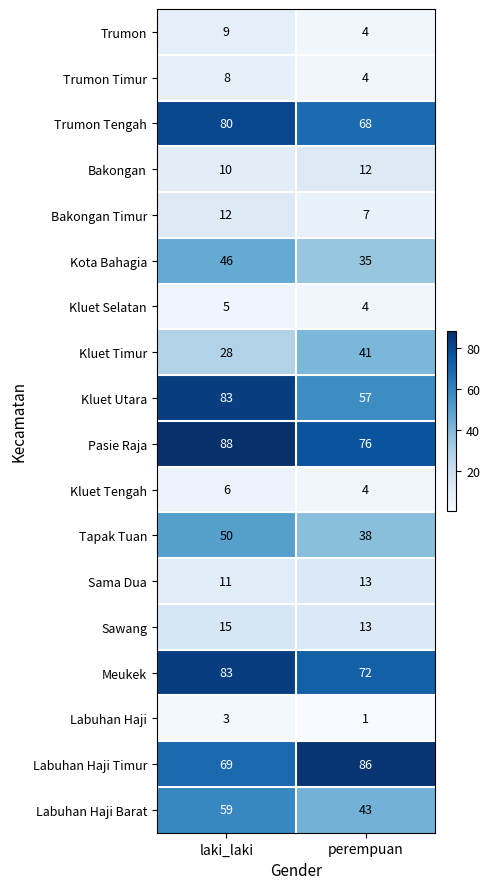

List the labels in order of Kluet Timur value, smallest first.

laki_laki, perempuan